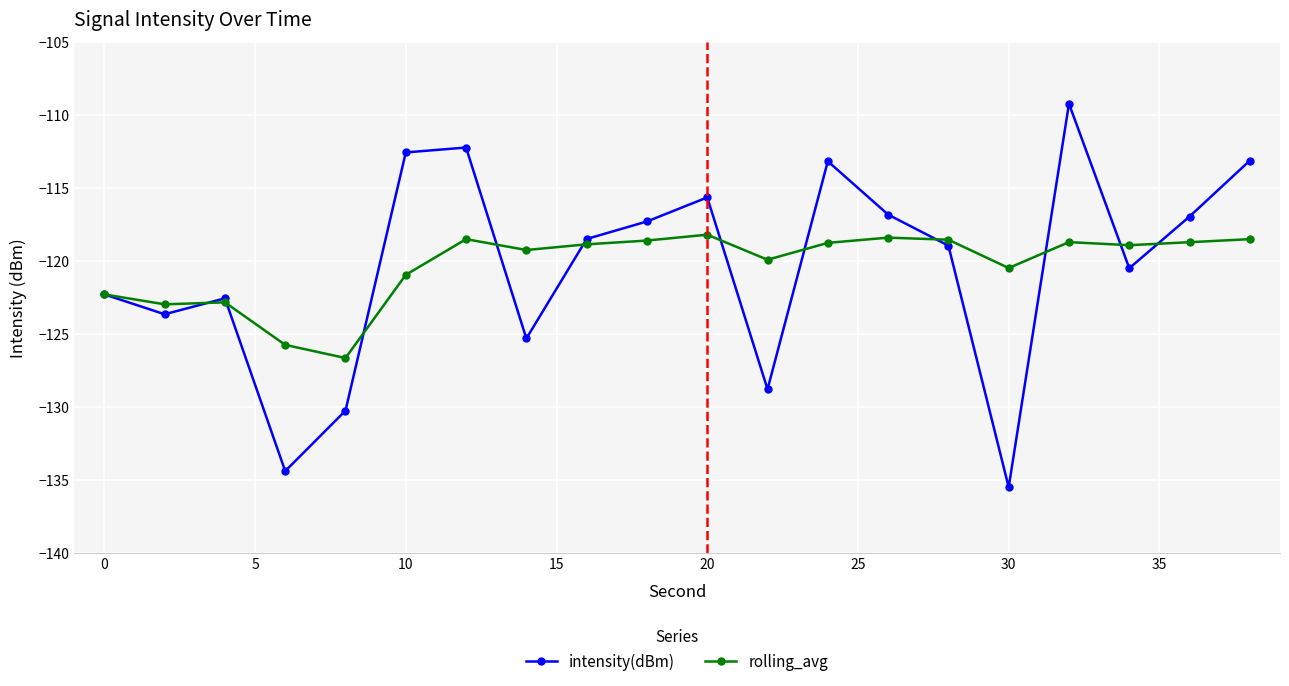

Rank the series by their maximum value, from highest to lowest.

intensity(dBm), rolling_avg